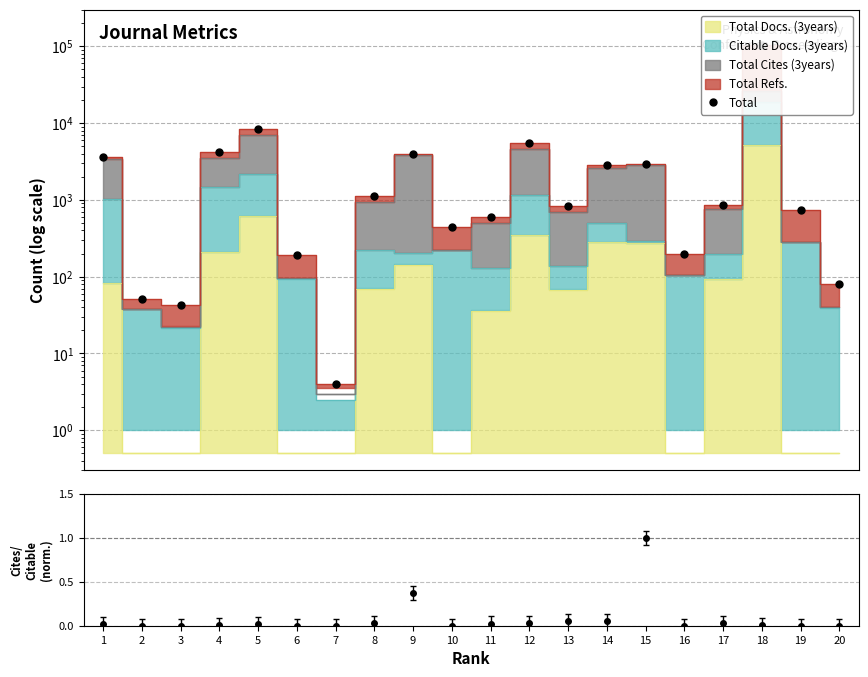

At which category does the chart reach its peak across all series?

18